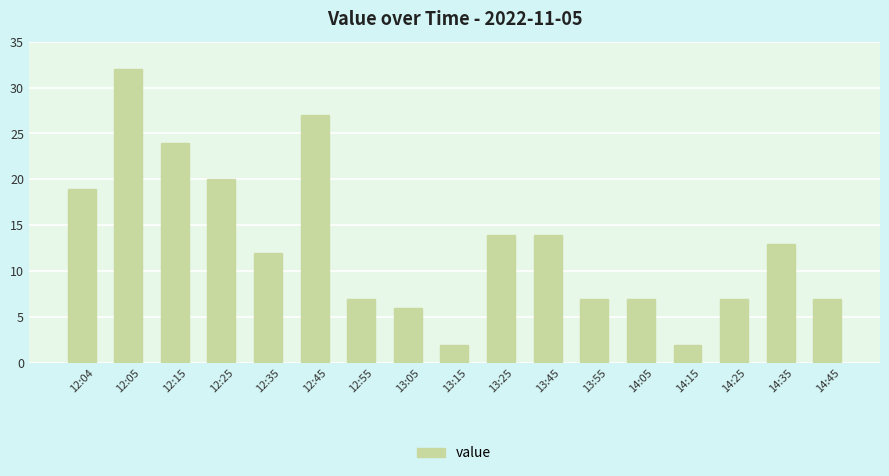

The chart shows a value of 11 at 13:05. True or false?

False